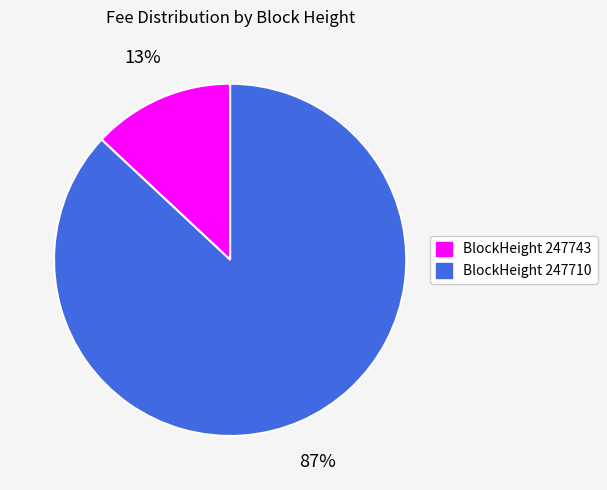

Count the number of slices in the pie.

2